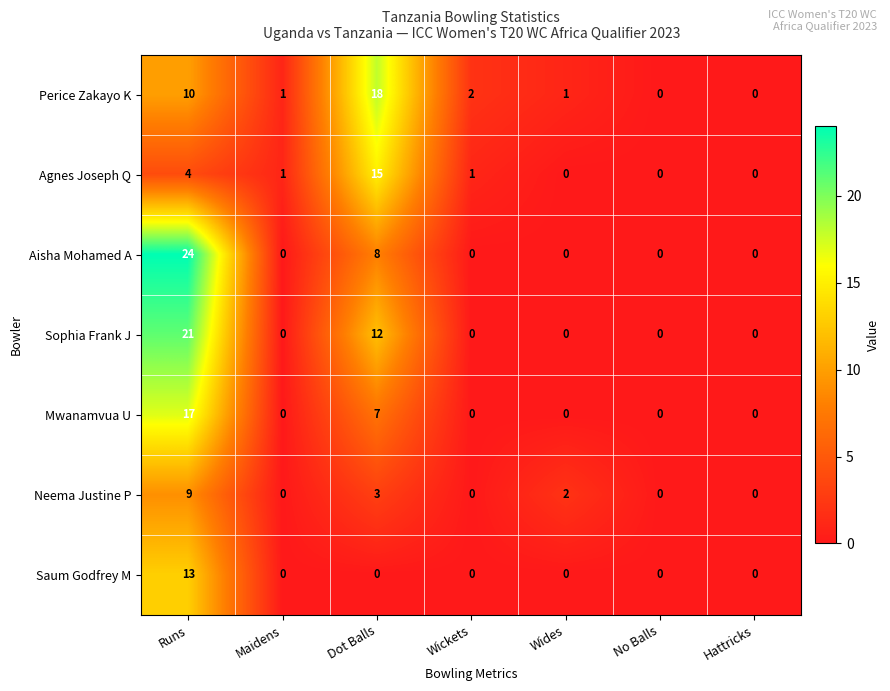

How many Aisha Mohamed A values are between 0 and 8?

6